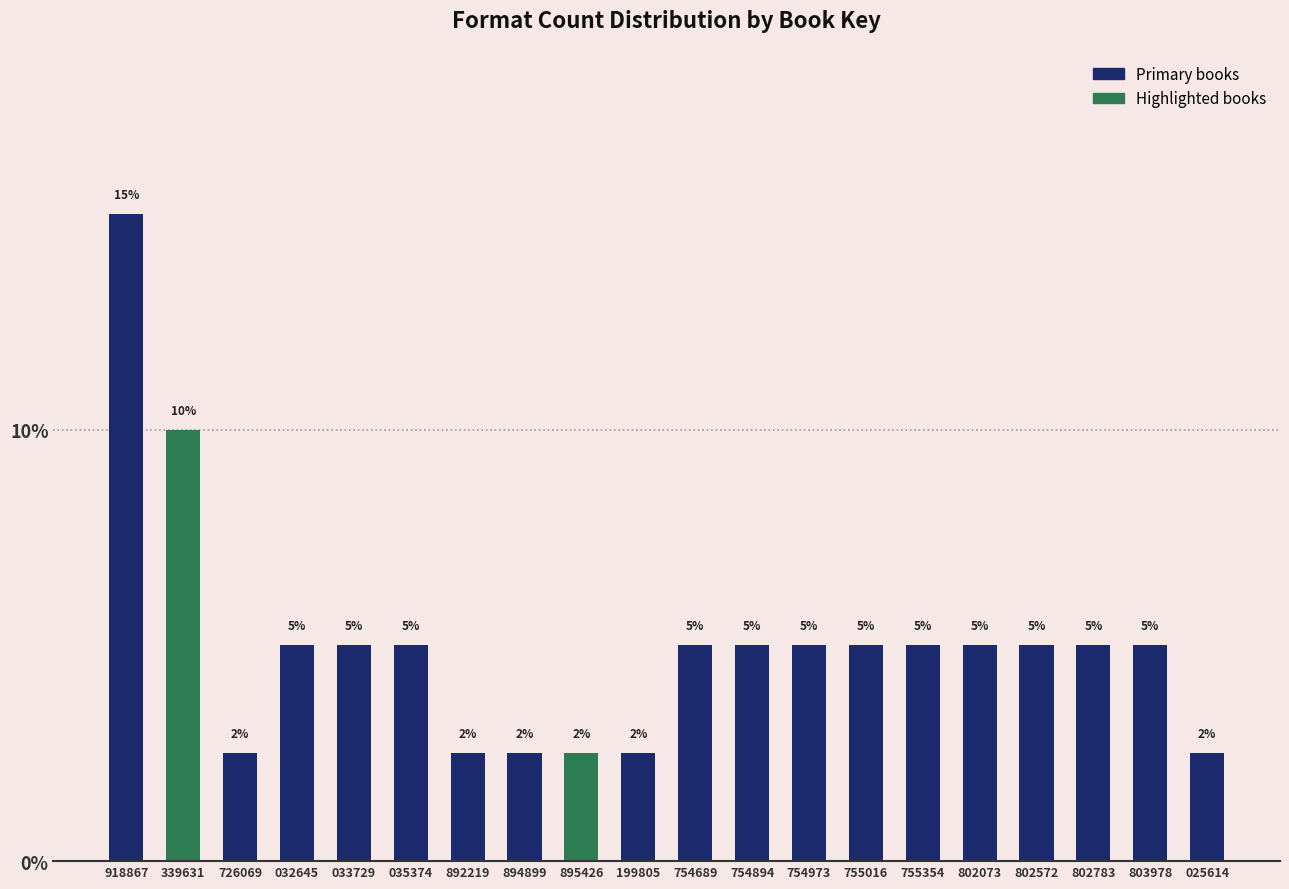

What is the label of the 15th bar from the left?

755354